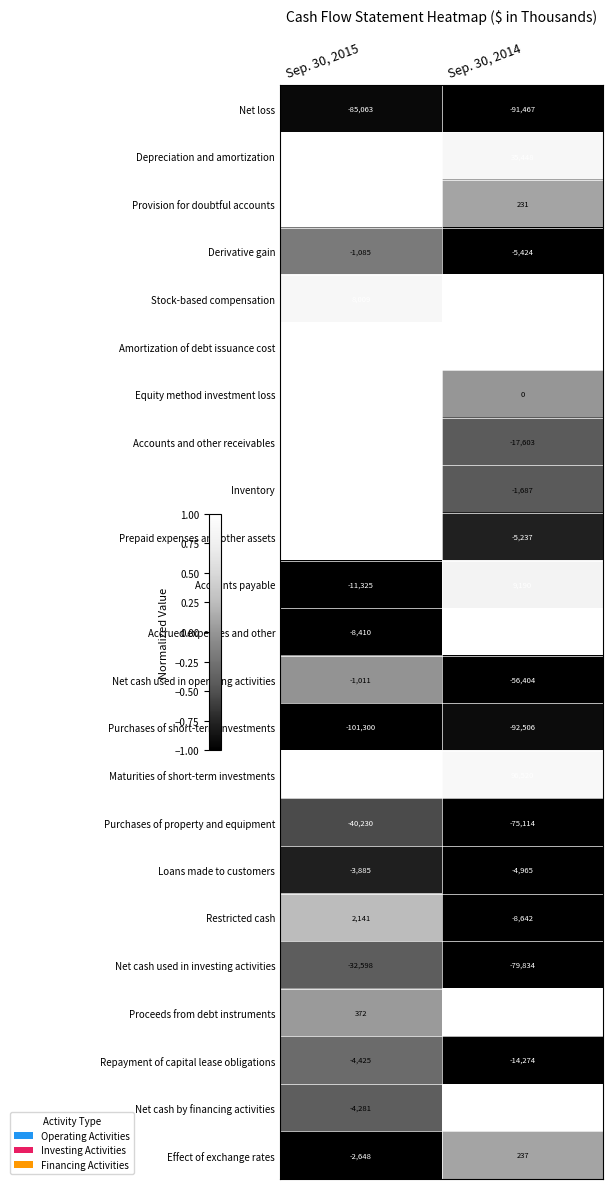

Which category has the lowest value across all series?

Sep. 30, 2015